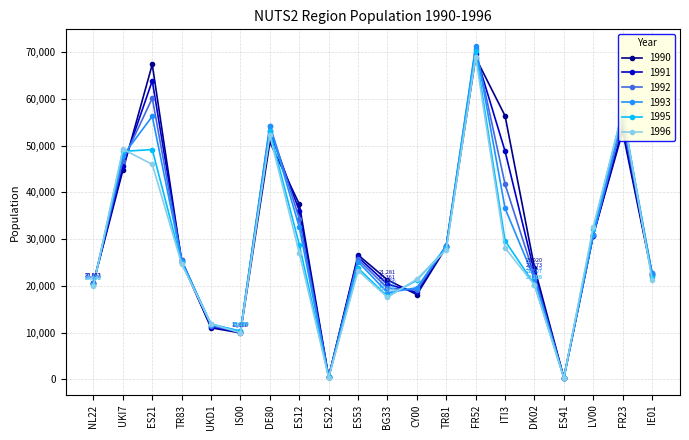

What is the label of the 15th point from the left?

ITI3